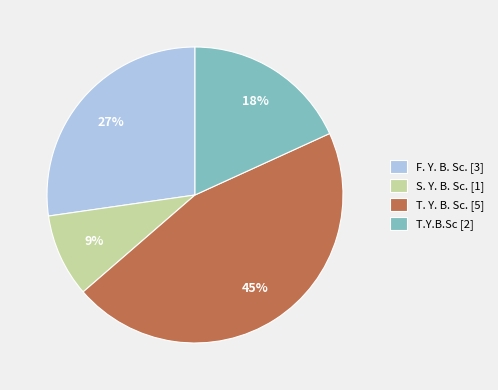

Is there any slice that represents more than half of the pie?

No